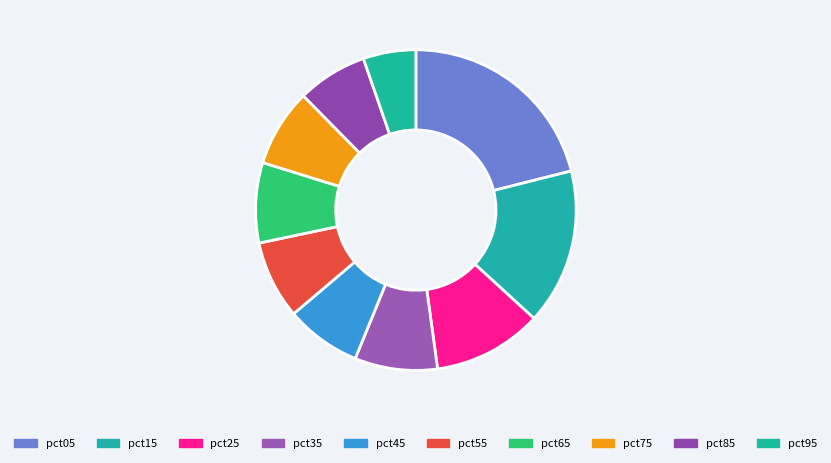

What is the smallest slice in the pie chart?

pct95